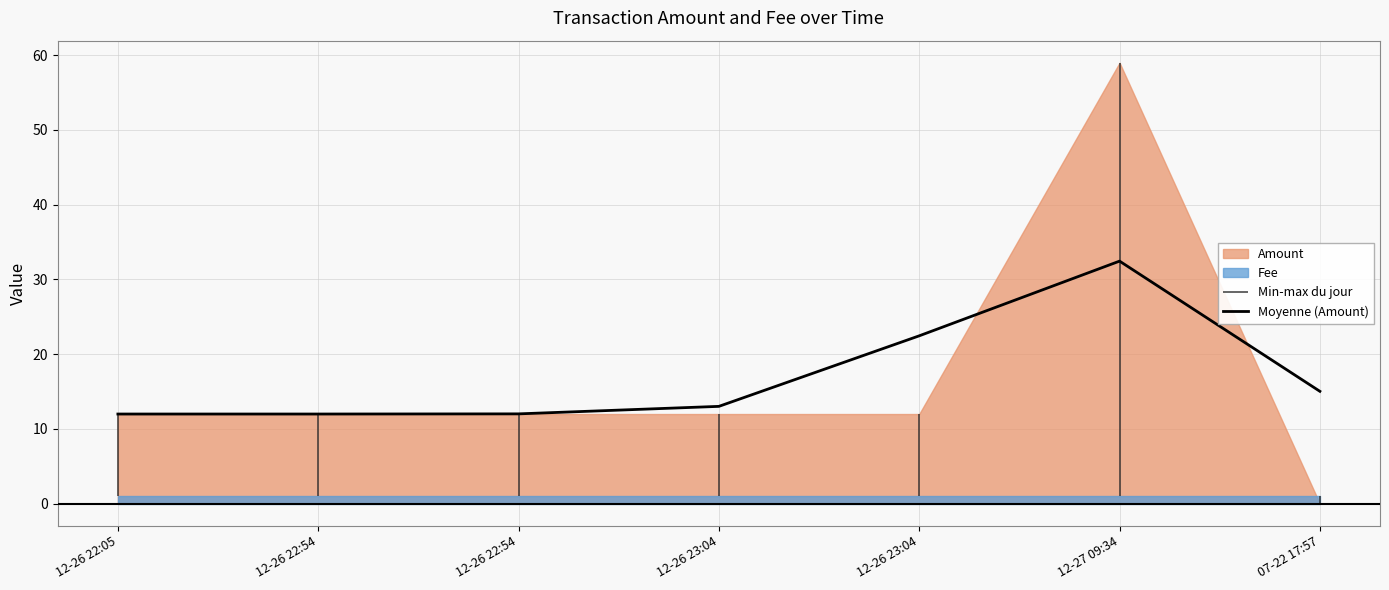

Where is the first local maximum?

12-27 09:34